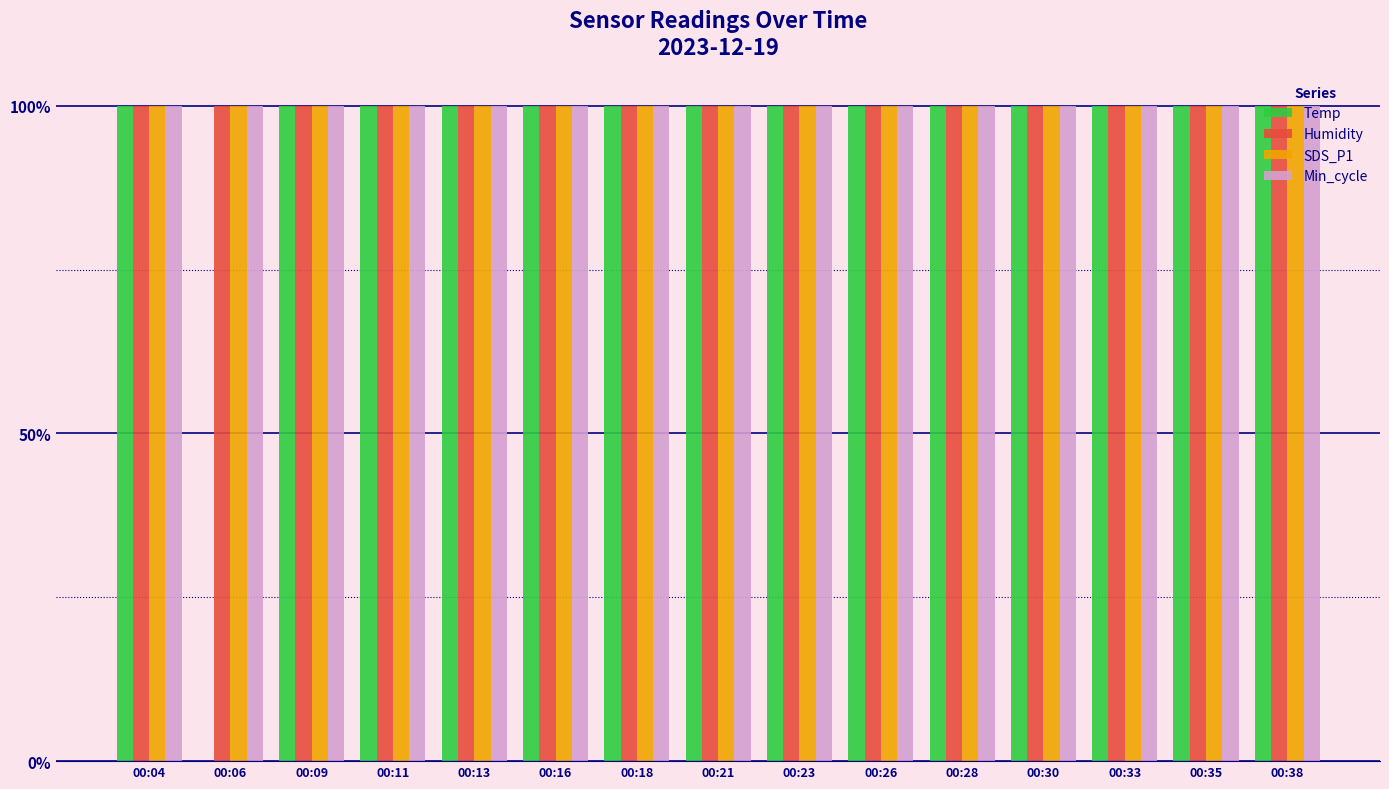

Are the bars grouped side by side (vs. stacked)?

Yes